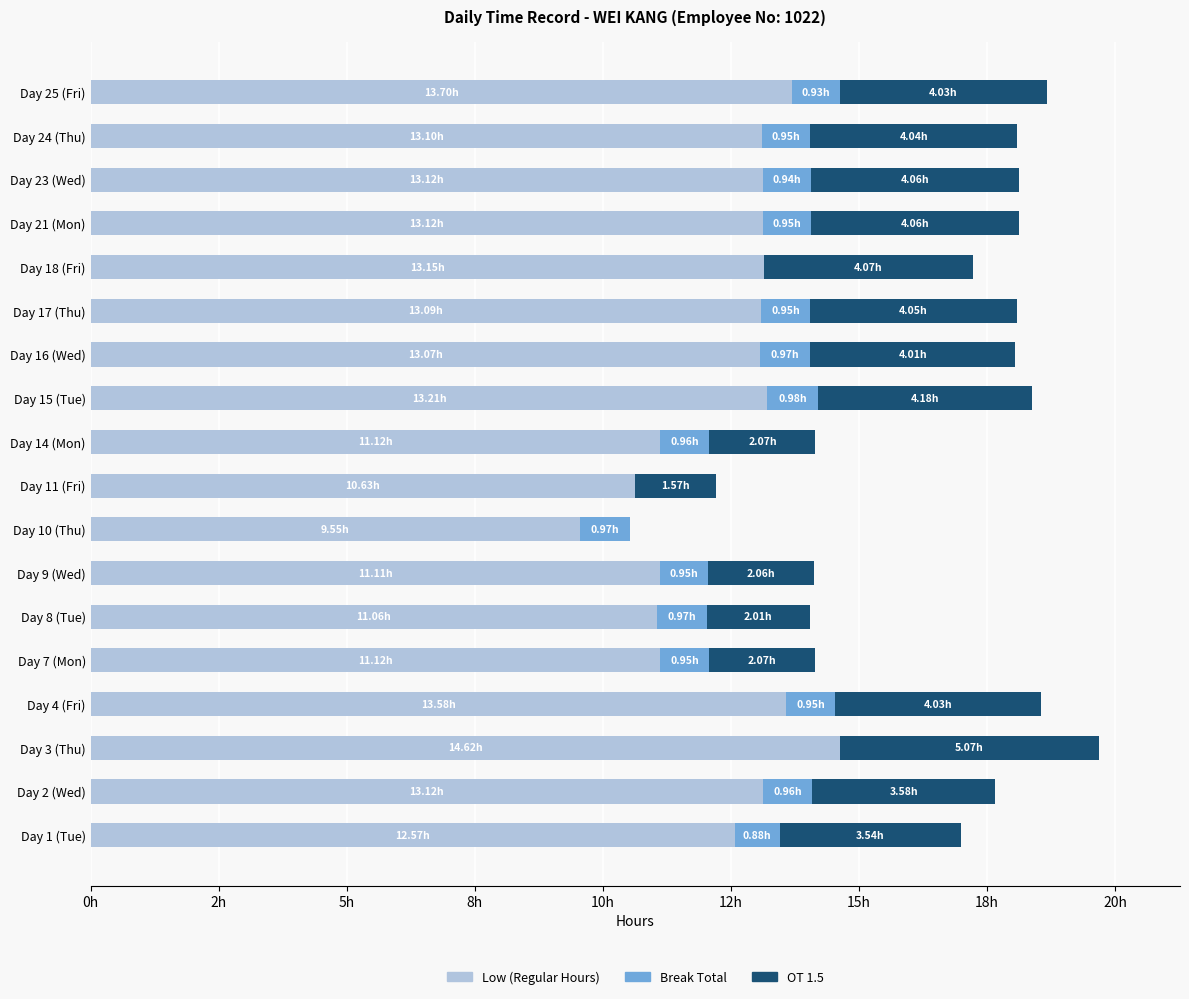

What are all the series names shown in the legend?

Low (Regular Hours), Break Total, OT 1.5